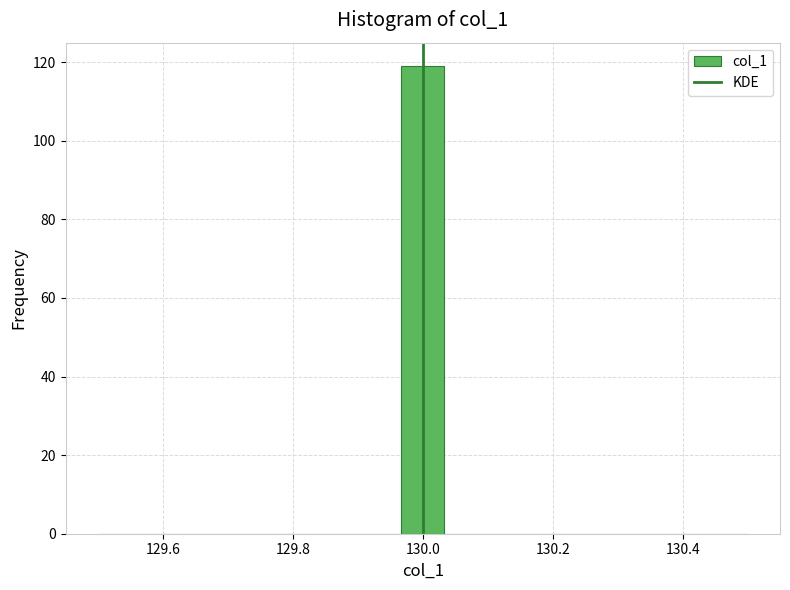

Read against the x-axis, roughly where is the centre of the tallest bar?

130.00